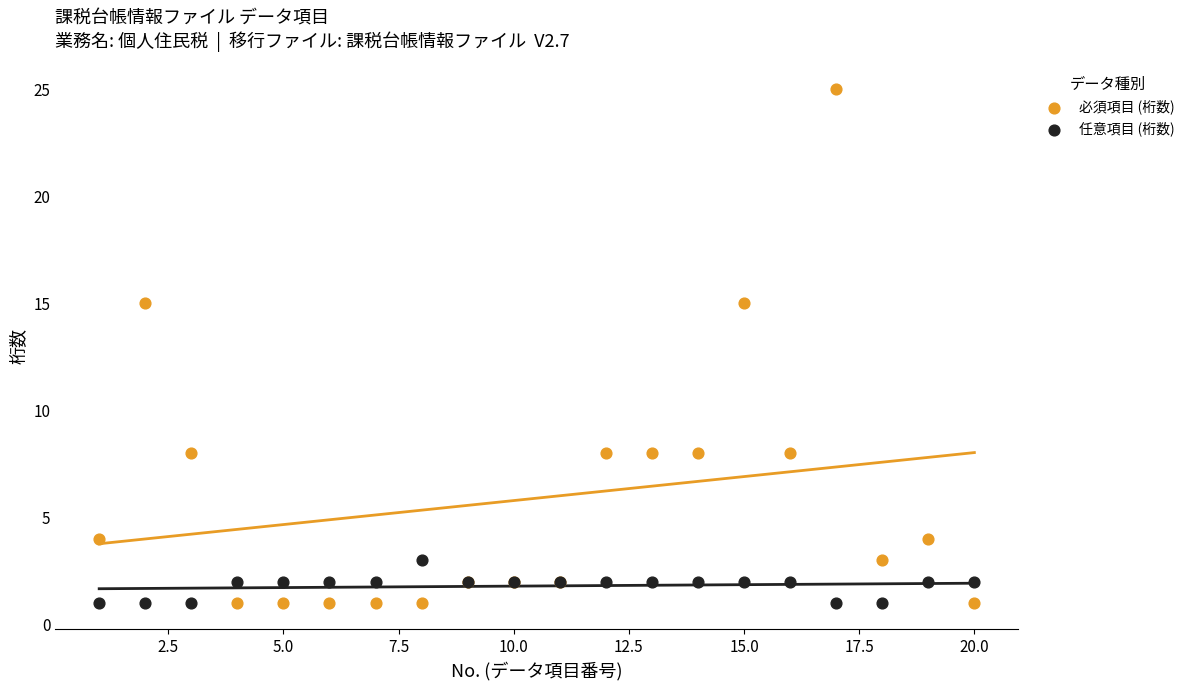

Which series reaches the maximum Y coordinate?

必須項目 (桁数)